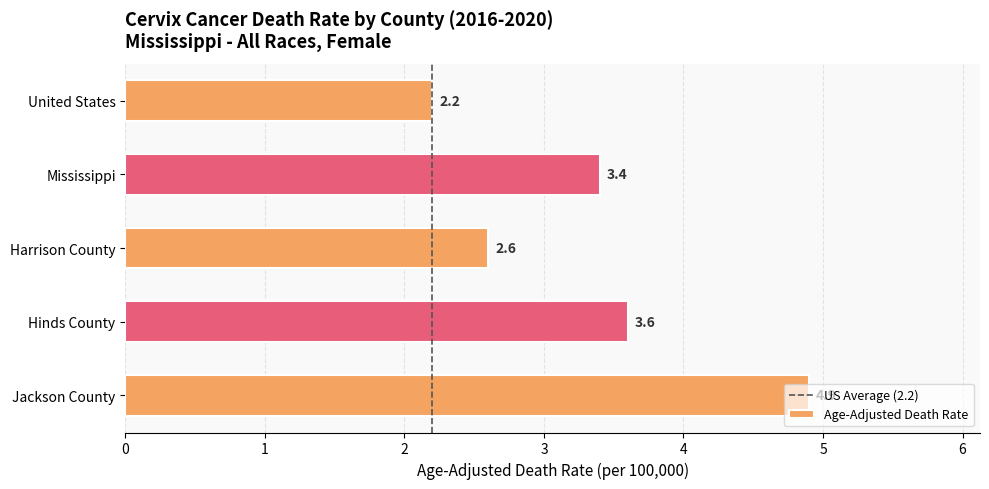

List the labels in order of value, smallest first.

United States, Harrison County, Mississippi, Hinds County, Jackson County